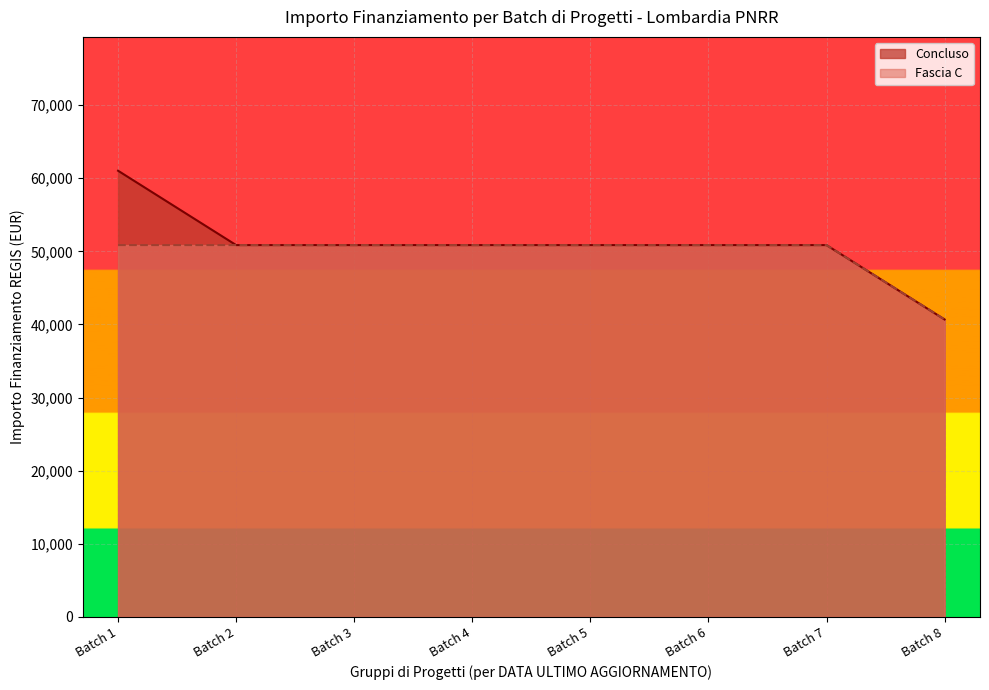

True or false: Concluso and In corso cross at least once.

False